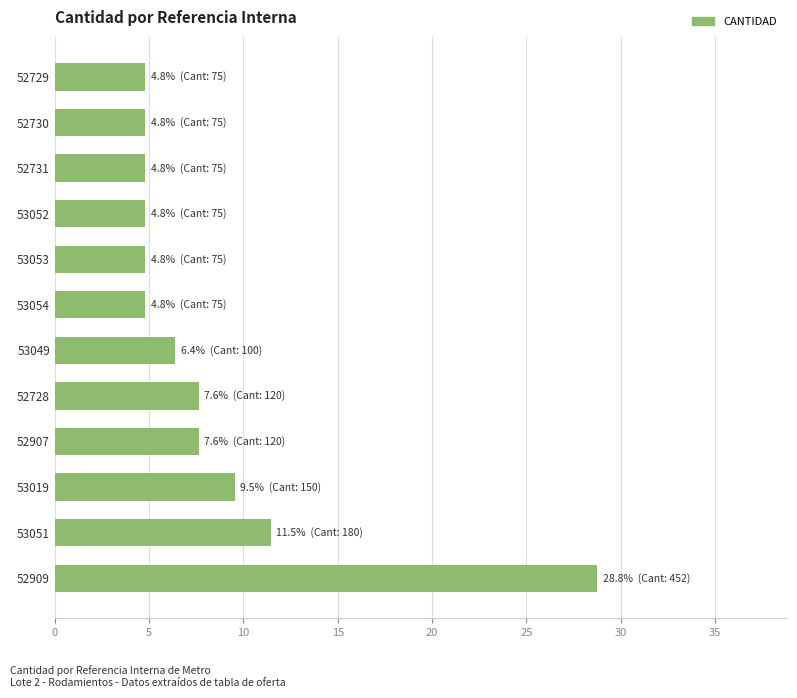

How many series are shown in this chart?

1